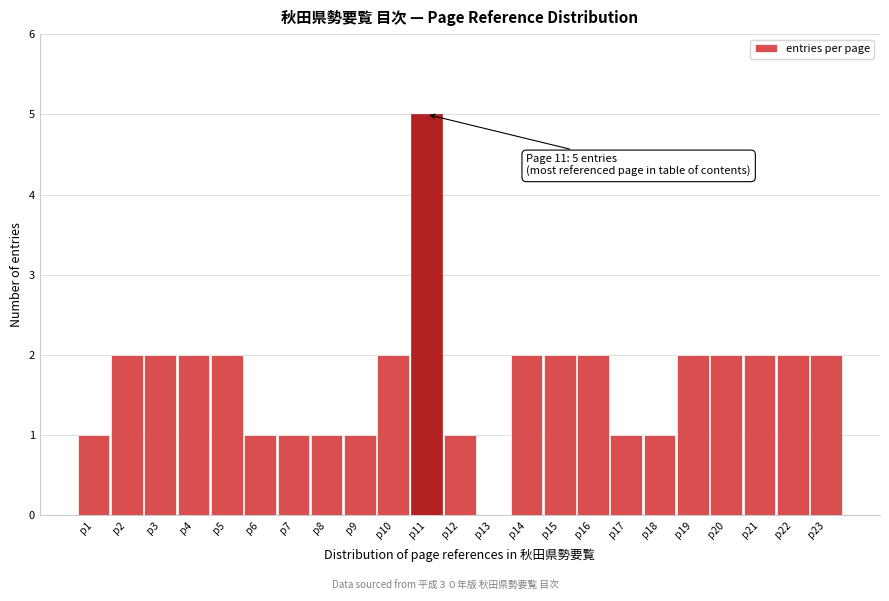

Over which range of the x-axis is the bar tallest?

10.5 to 11.5